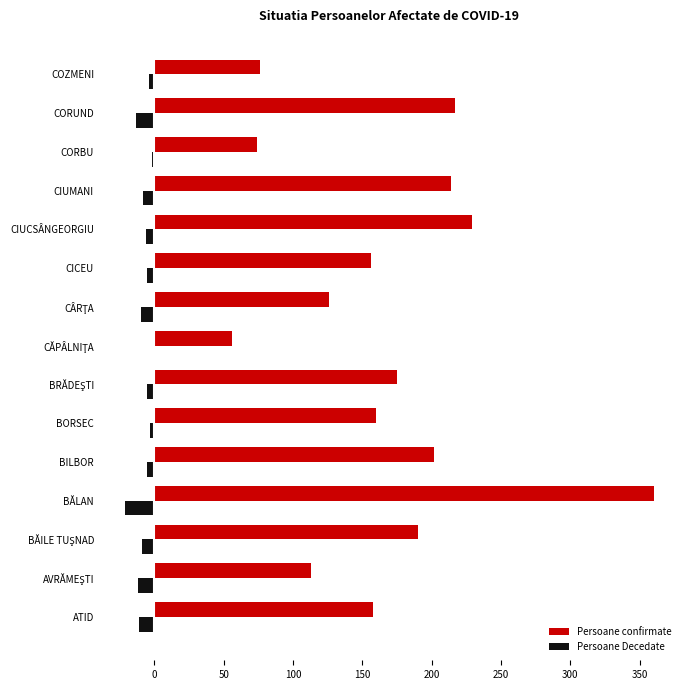

Which series changed the most between BILBOR and CORBU?

Persoane confirmate